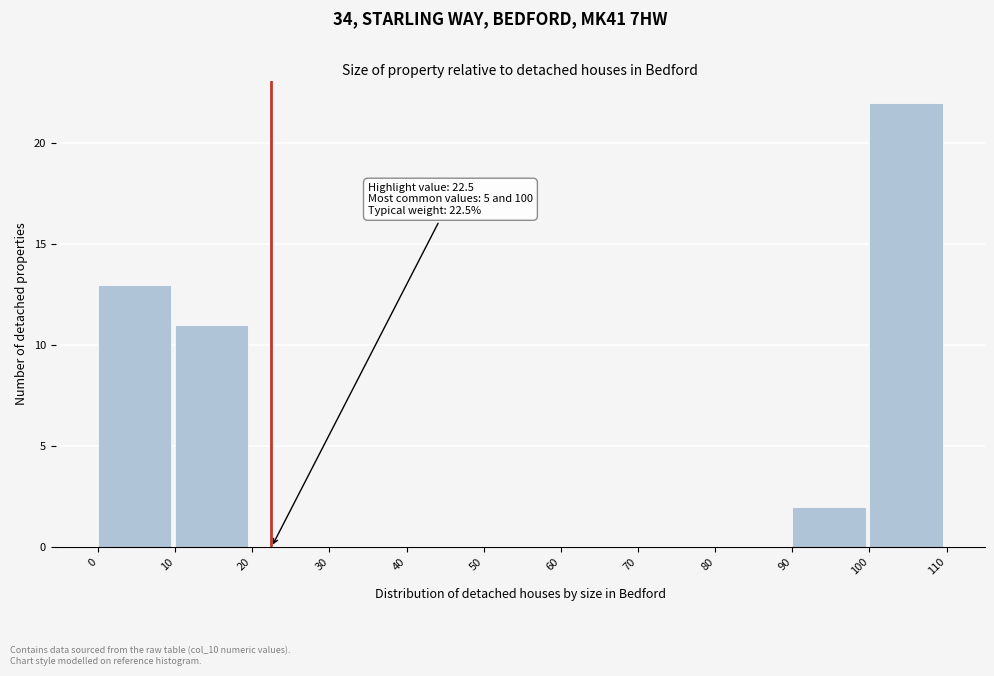

Which range on the x-axis has the tallest bar?

100 to 110